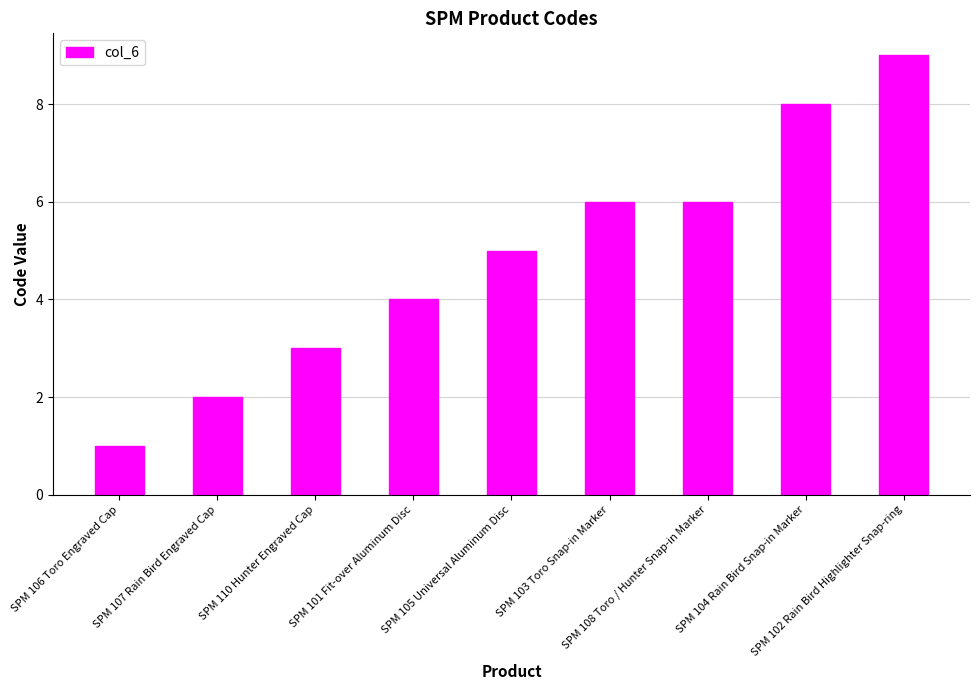

What is the difference between the maximum and second lowest values?

7